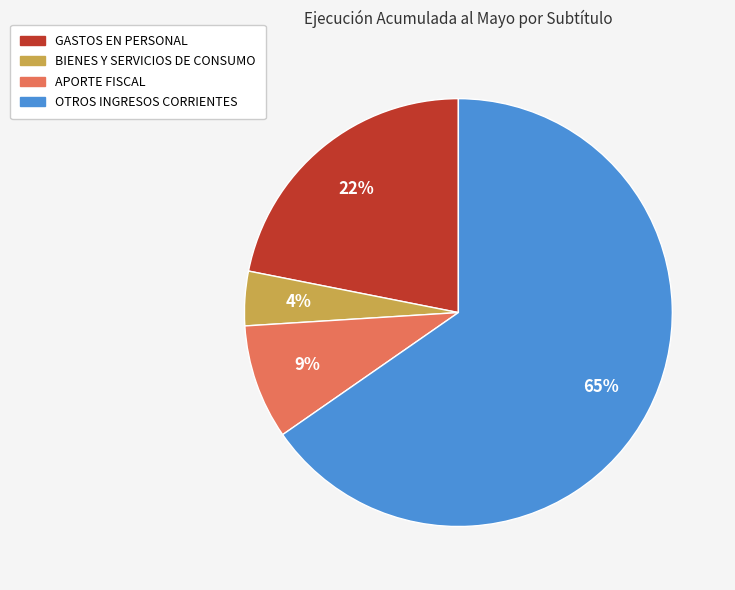

What is the ratio of the value at GASTOS EN PERSONAL to the value at OTROS INGRESOS CORRIENTES?

0.3